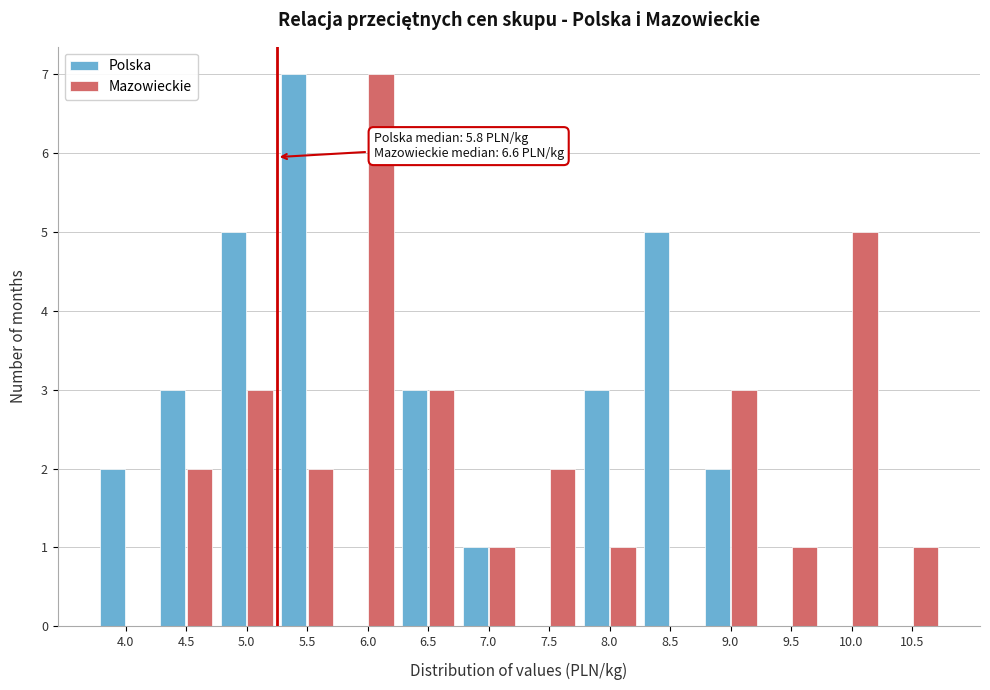

Reading left to right, what are all the values shown in this chart?

Polska: 4.0=2	4.5=3	5.0=5	5.5=7	6.0=0	6.5=3	7.0=1	7.5=0	8.0=3	8.5=5	9.0=2	9.5=0	10.0=0	10.5=0
Mazowieckie: 4.0=0	4.5=2	5.0=3	5.5=2	6.0=7	6.5=3	7.0=1	7.5=2	8.0=1	8.5=0	9.0=3	9.5=1	10.0=5	10.5=1